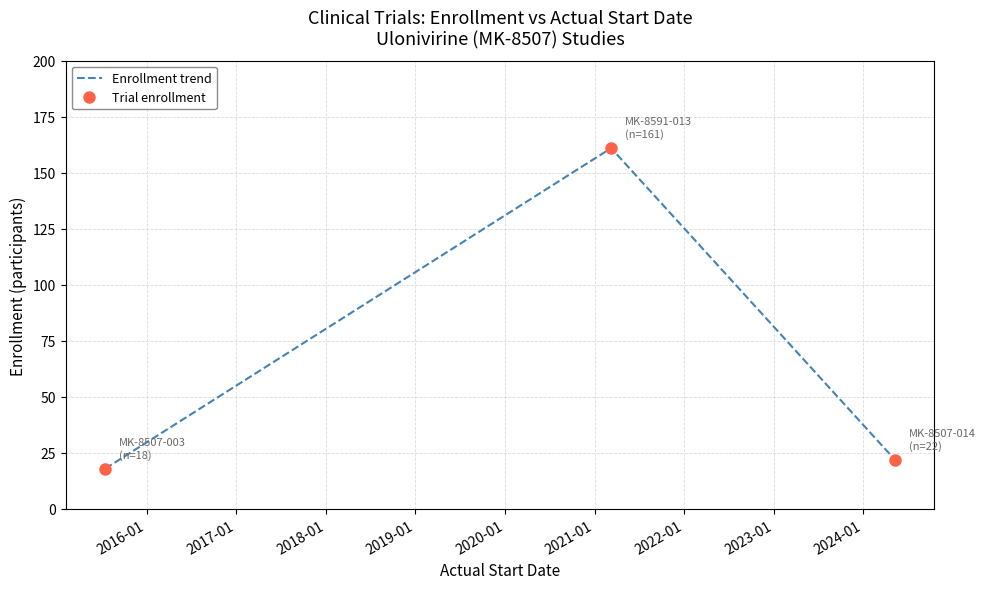

Count the number of categories in the chart.

3